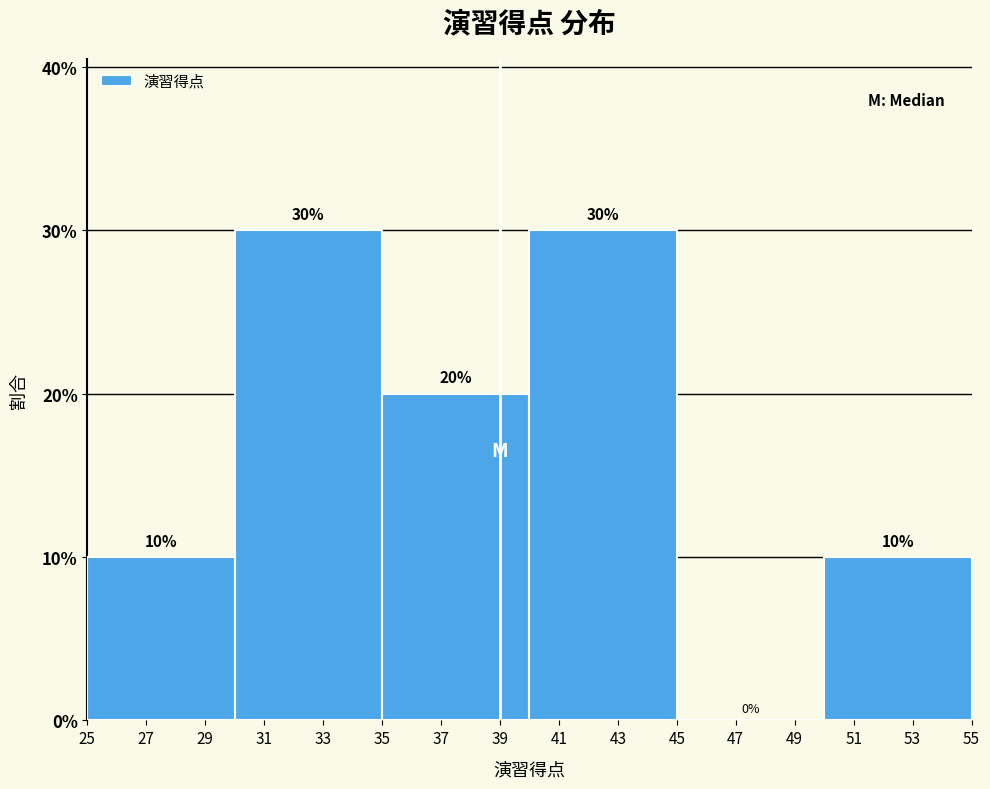

Reading left to right, list every bar in this chart as the range it spans on the x-axis followed by its height.

25 to 30: 10
30 to 35: 30
35 to 40: 20
40 to 45: 30
45 to 50: 0
50 to 55: 10